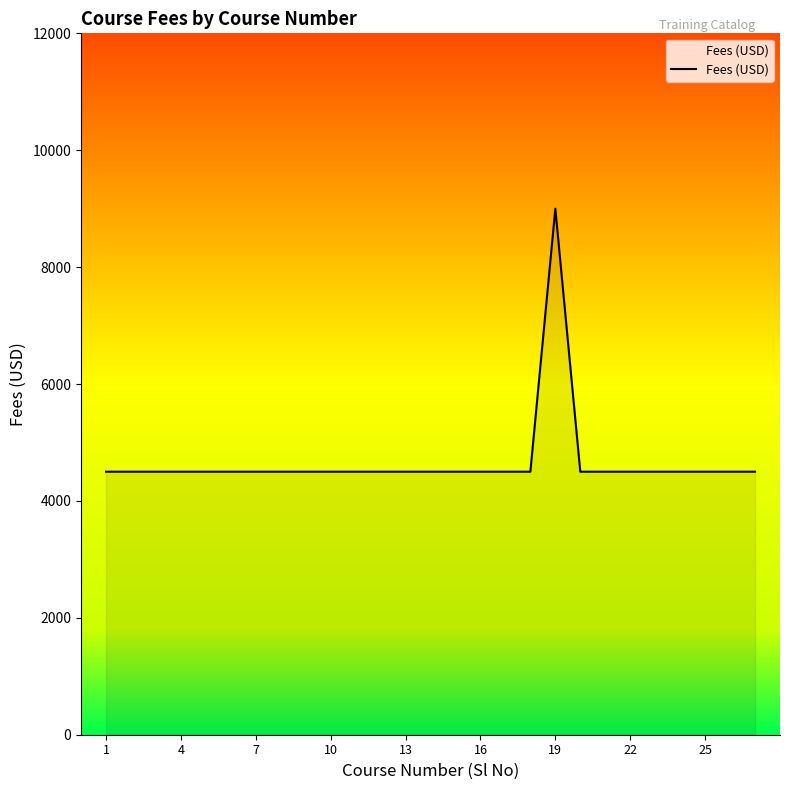

What is the maximum value shown in the chart?

9000